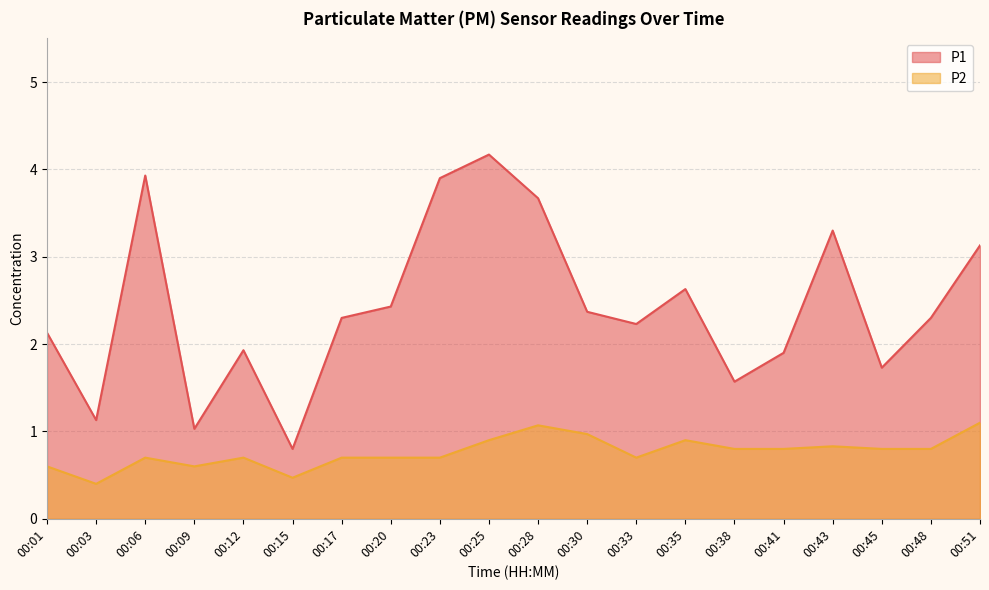

Which category has the lowest value in the P1 series?

00:15